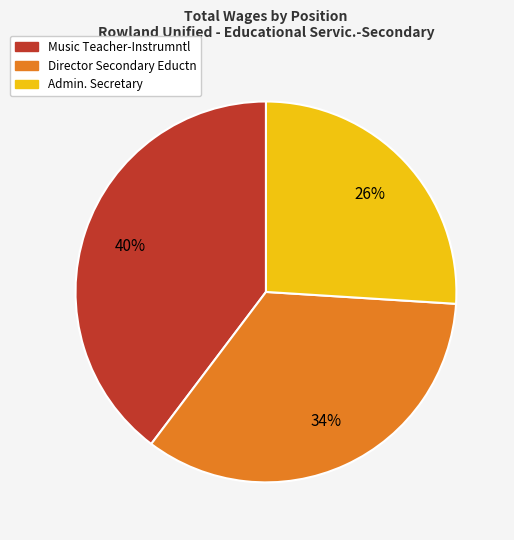

Rank the categories by value from lowest to highest.

Admin. Secretary, Director Secondary Eductn, Music Teacher-Instrumntl